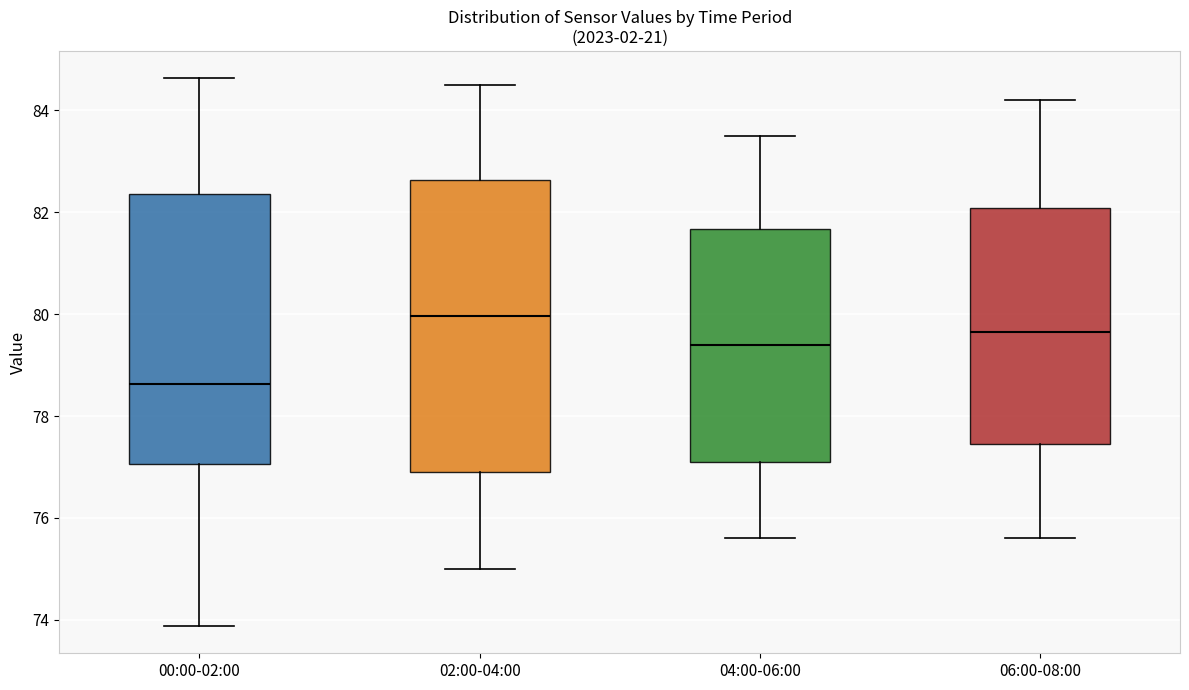

Comparing the boxes themselves (not the whiskers), which one is the tallest?

02:00-04:00